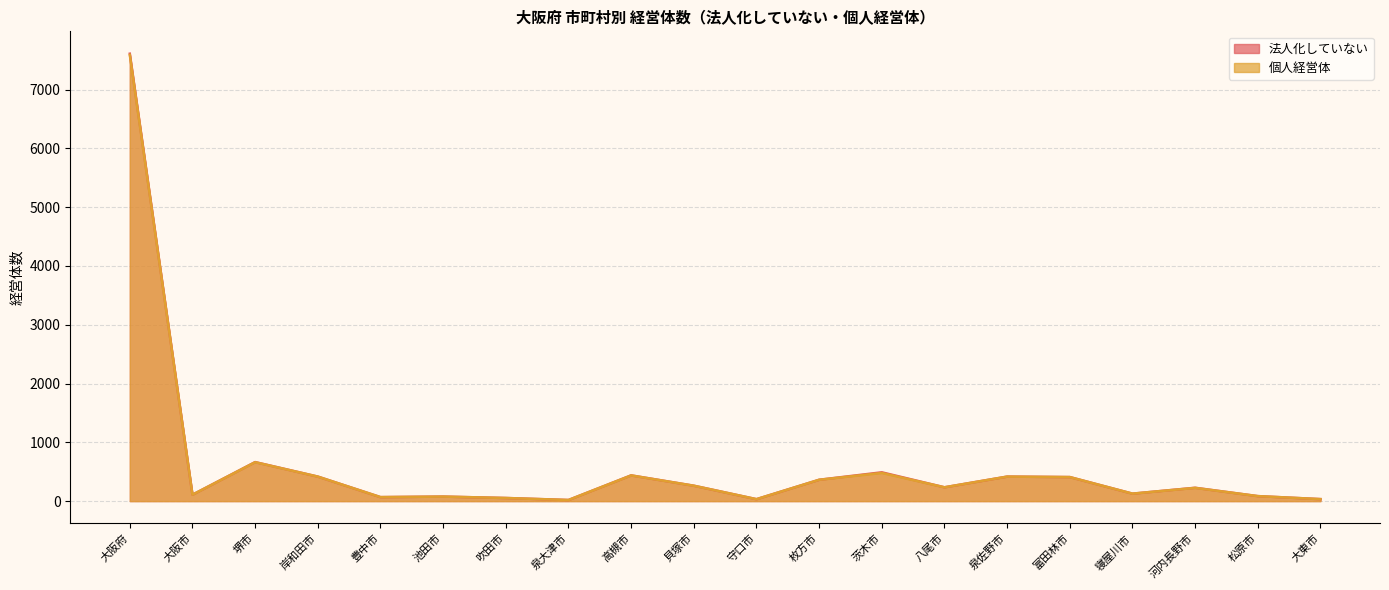

The 法人化していない series shows 374 at 貝塚市. True or false?

False